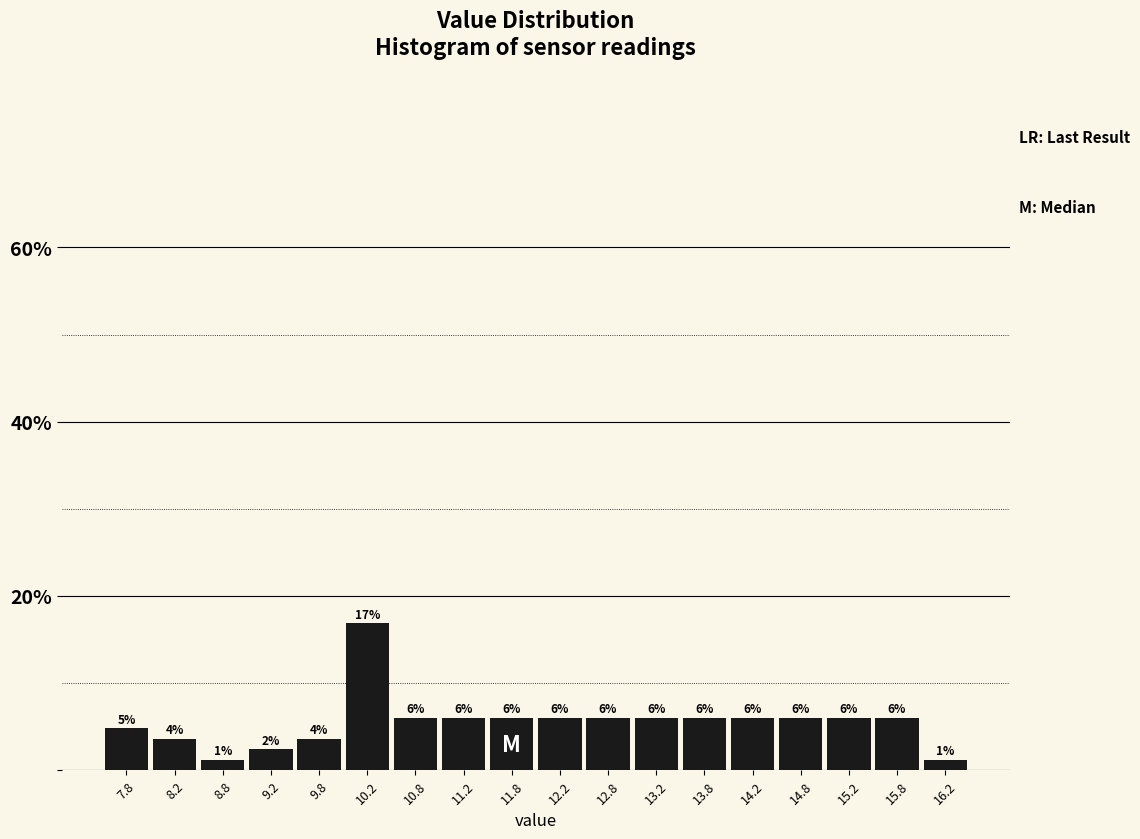

Over which range of the x-axis is the bar tallest?

10.0 to 10.5